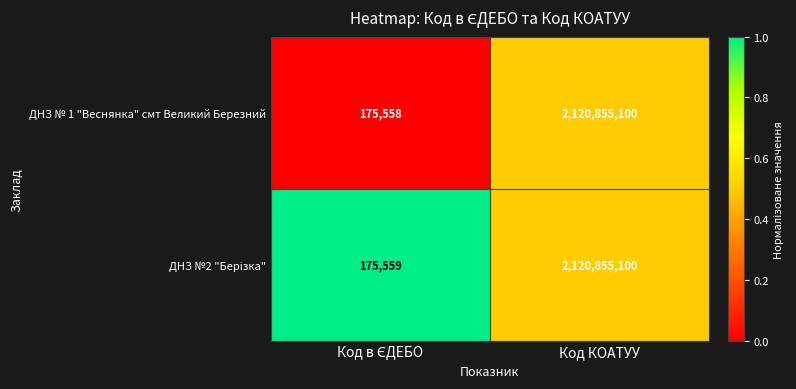

What is the difference between the maximum and minimum values in the ДНЗ № 1 "Веснянка" смт Великий Березний series?

2120679542